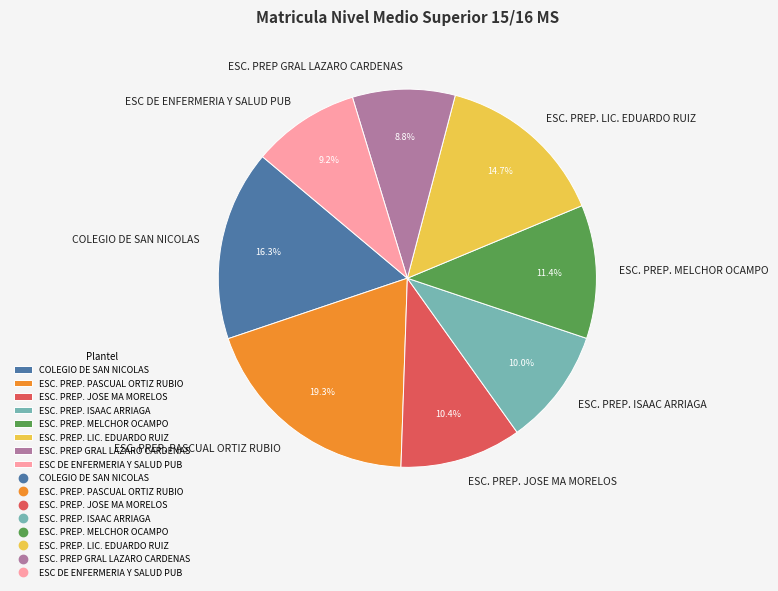

What percentage is the ESC. PREP. LIC. EDUARDO RUIZ slice, to the nearest percent?

15%